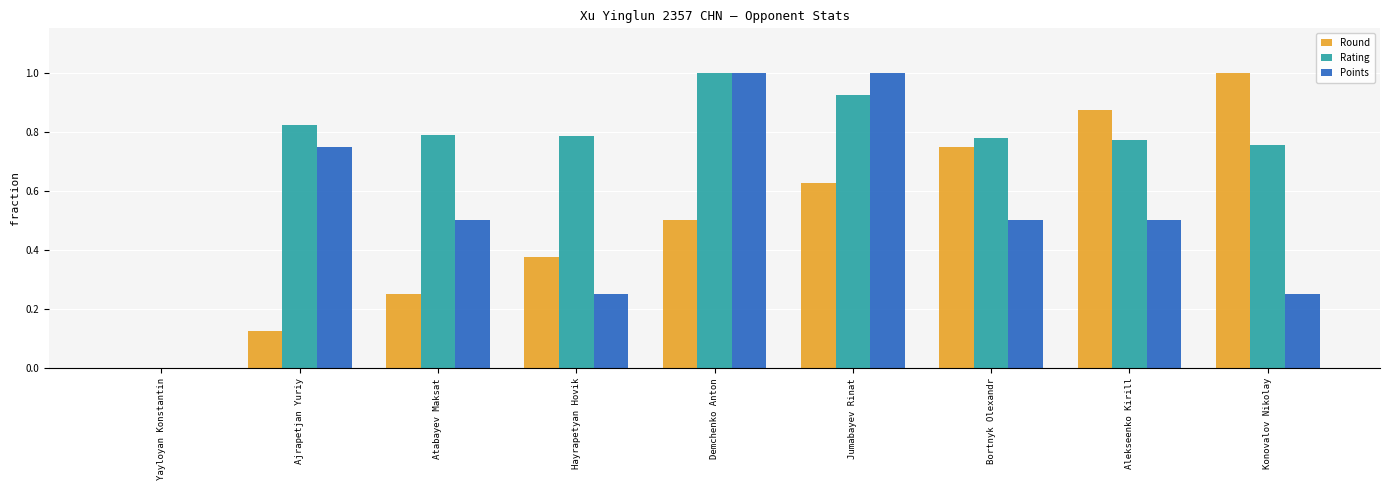

Which series has the largest total across all categories?

Rating